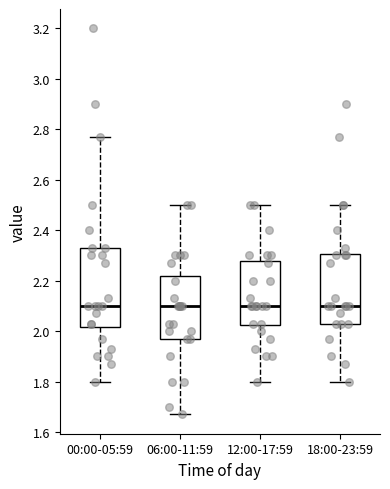

Where does the lower whisker of the box for 18:00-23:59 end on the y-axis? The values are not printed on the chart, so give them approximately, as read against the axis.

1.80